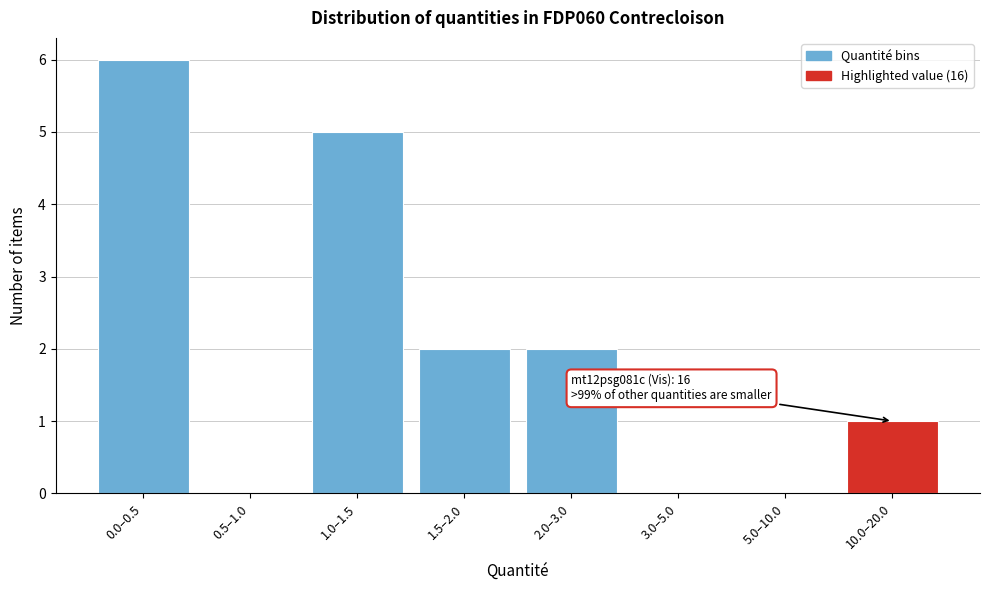

Reading left to right, list all the values displayed in this chart.

0.0–0.5=6	0.5–1.0=0	1.0–1.5=5	1.5–2.0=2	2.0–3.0=2	3.0–5.0=0	5.0–10.0=0	10.0–20.0=1